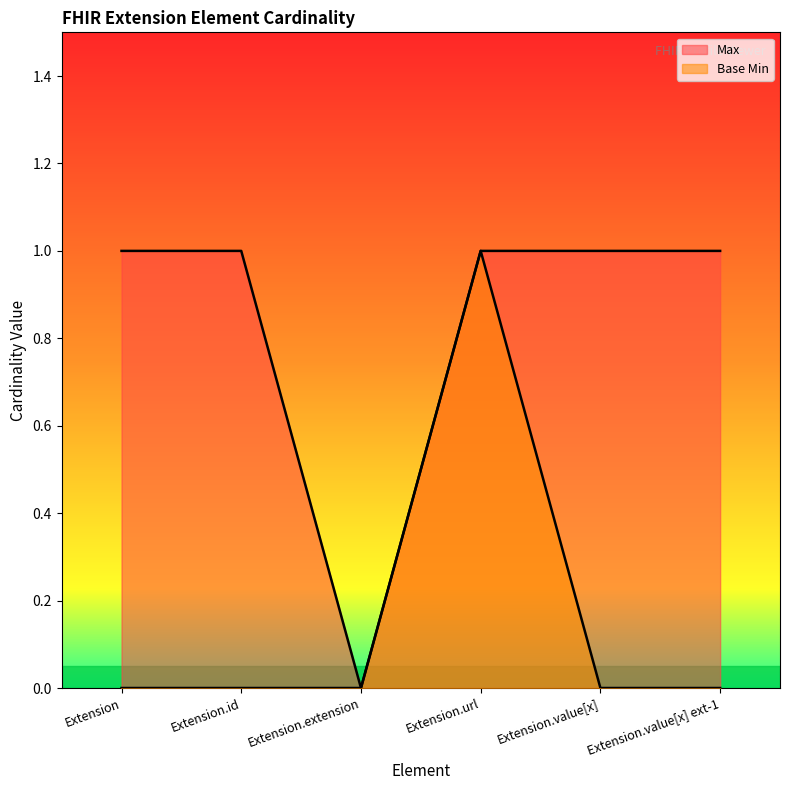

How many interior local peaks does the Base Min series have?

1